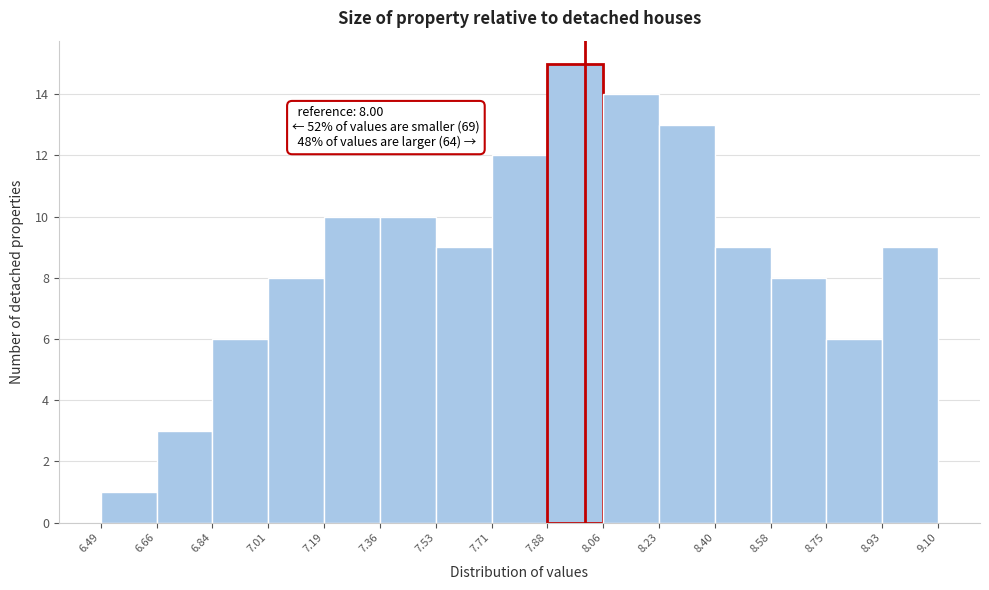

Which range on the x-axis has the tallest bar?

7.88 to 8.06